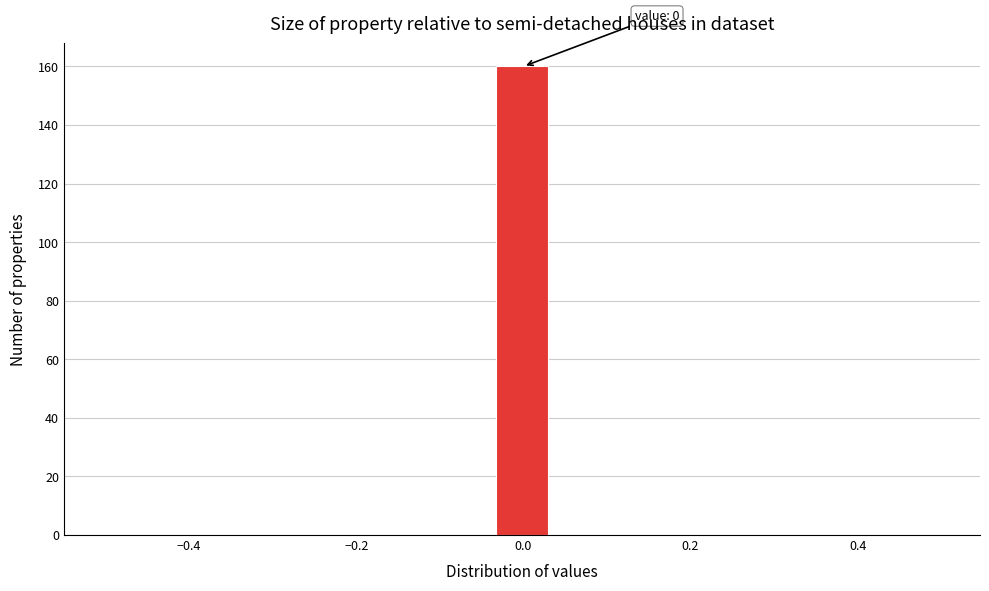

Around what value on the x-axis is the tallest bar? Give the approximate position of its centre, as read against the axis.

0.00